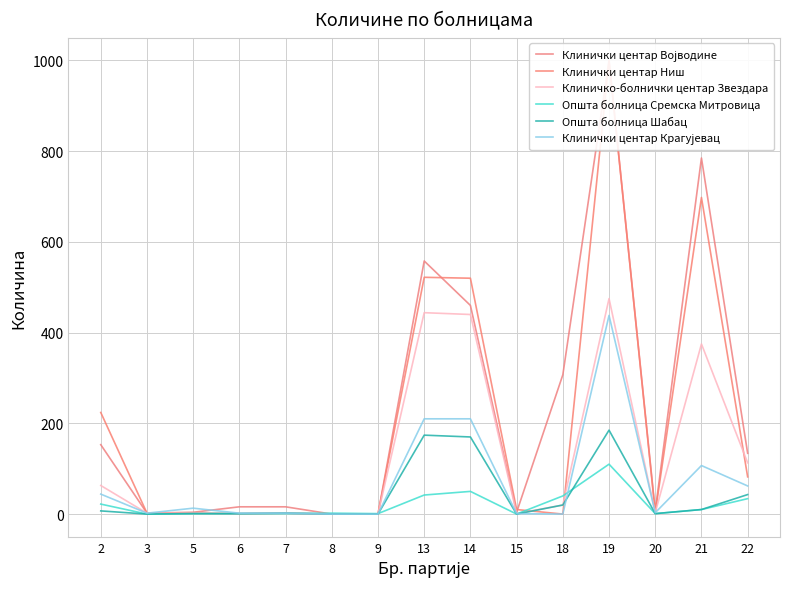

At which category does Клиничко-болнички центар Звездара reach its first local peak?

7